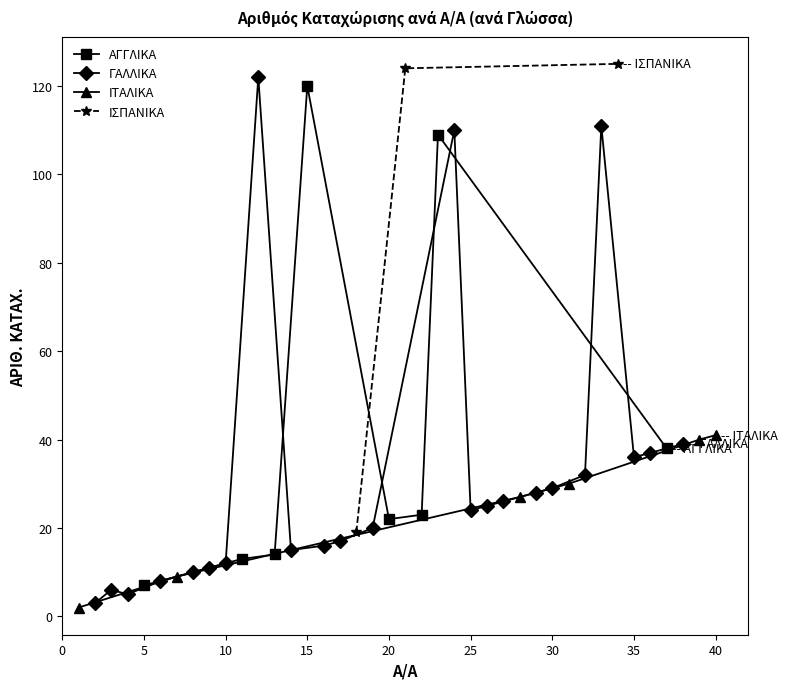

Between 11 and 7, which is larger?

11